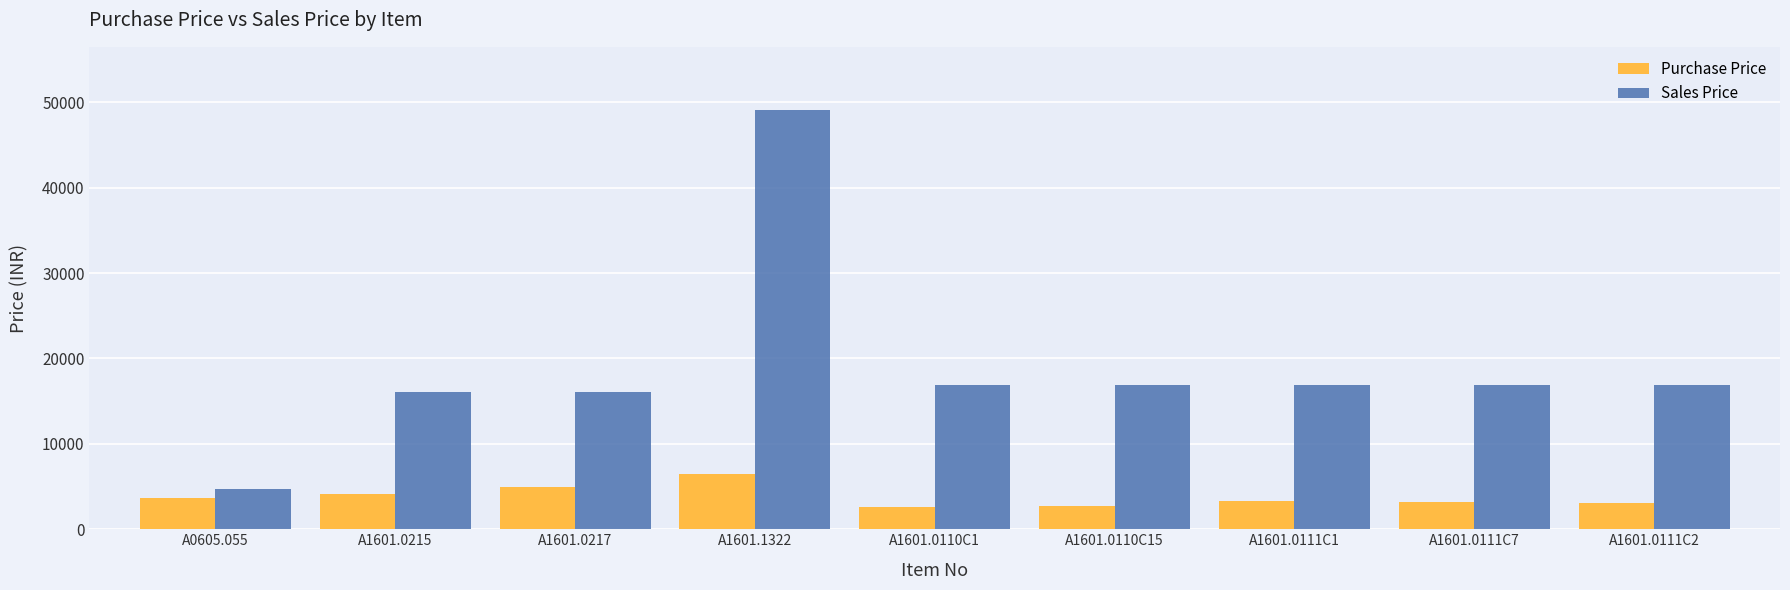

What is the difference between the highest and lowest values at A1601.0110C1?

14221